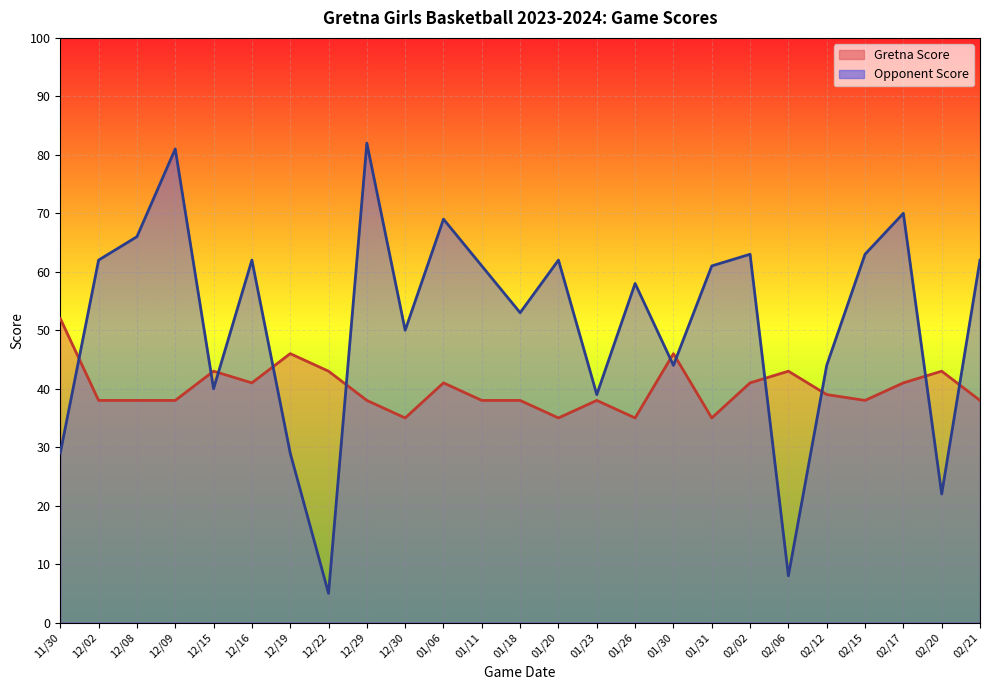

Rank the series by their average value, from lowest to highest.

Gretna Score, Opponent Score